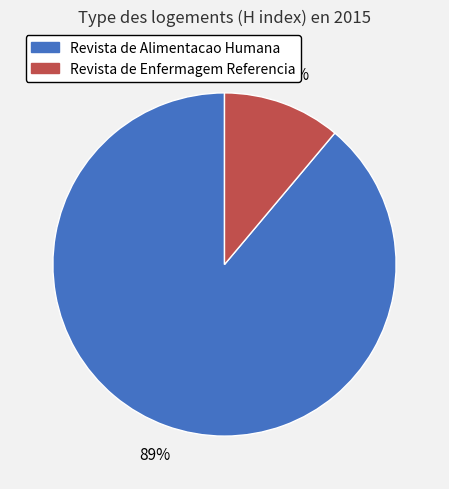

How many segments does this pie chart have?

2